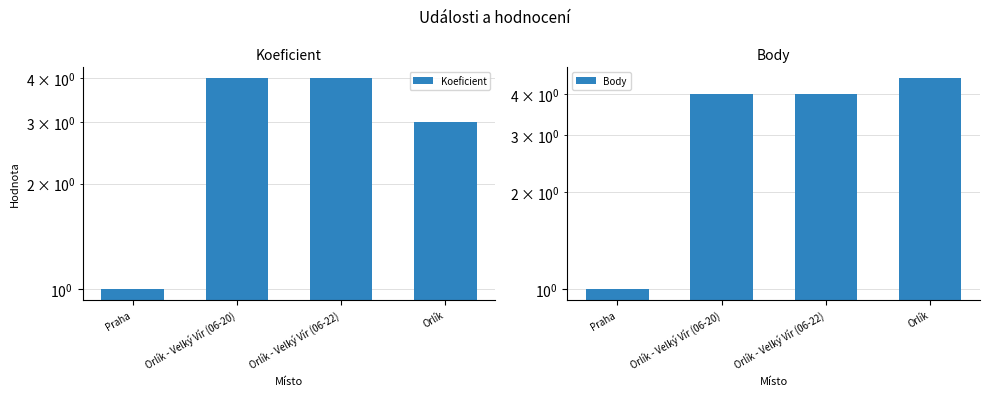

Rank the series by their maximum value, from lowest to highest.

Koeficient, Body